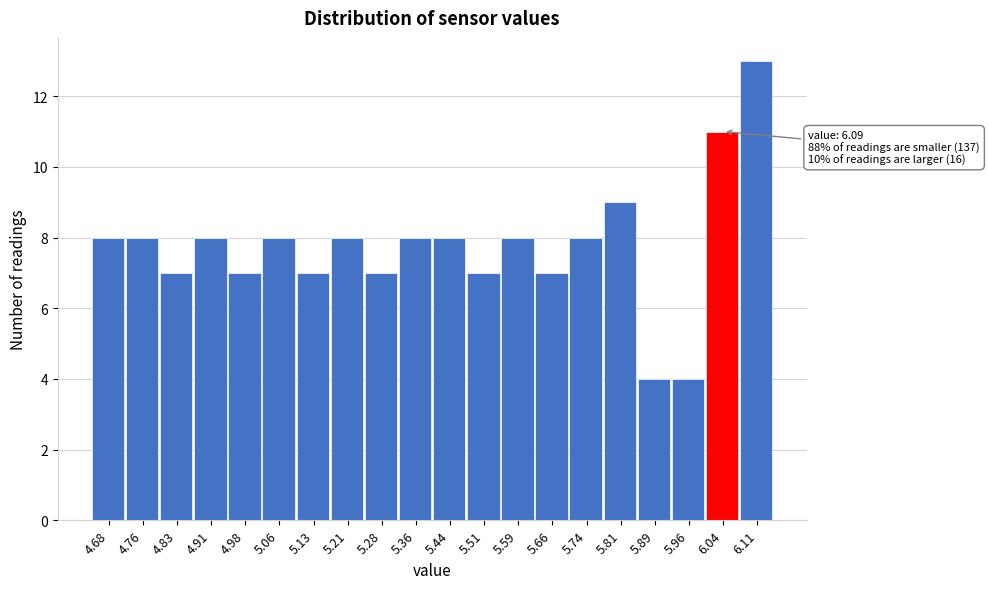

Reading left to right, what are all the values shown in this chart?

4.68=8	4.76=8	4.83=7	4.91=8	4.98=7	5.06=8	5.13=7	5.21=8	5.28=7	5.36=8	5.44=8	5.51=7	5.59=8	5.66=7	5.74=8	5.81=9	5.89=4	5.96=4	6.04=11	6.11=13